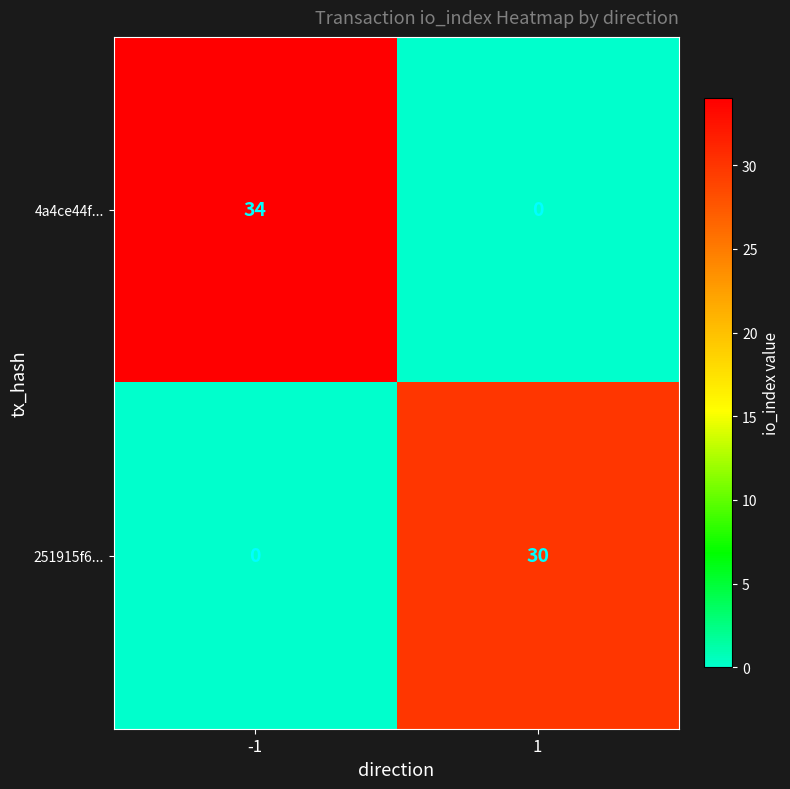

Which series has the widest spread of values?

4a4ce44f...